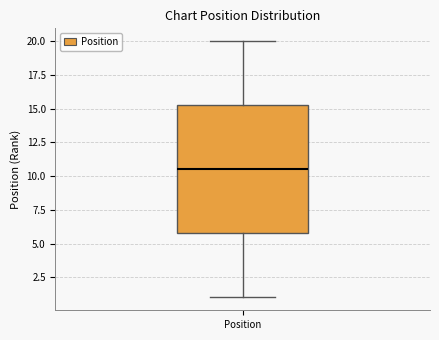

Transcribe this box plot: give where the median line is, the range the box spans, and where the two whiskers end, as read against the y-axis. The values are not printed on the chart, so give them approximately, as read against the axis.

median 10.5, box 6.0 to 15.5, whiskers 1.0 to 20.0